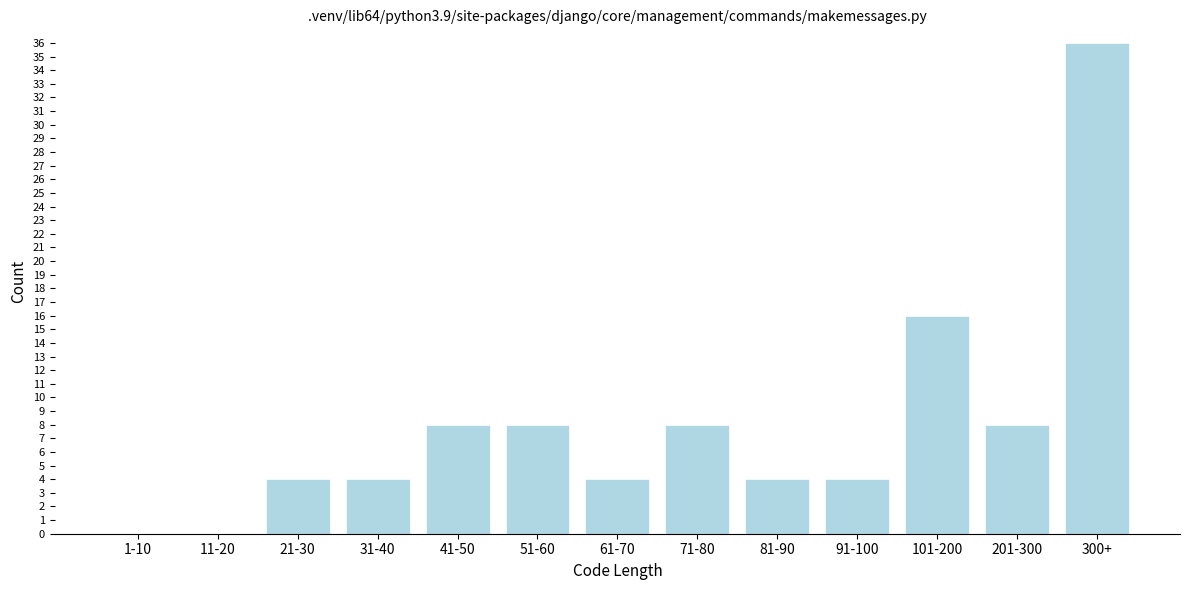

Reading left to right, extract all data points from this chart.

1-10=0	11-20=0	21-30=4	31-40=4	41-50=8	51-60=8	61-70=4	71-80=8	81-90=4	91-100=4	101-200=16	201-300=8	300+=36